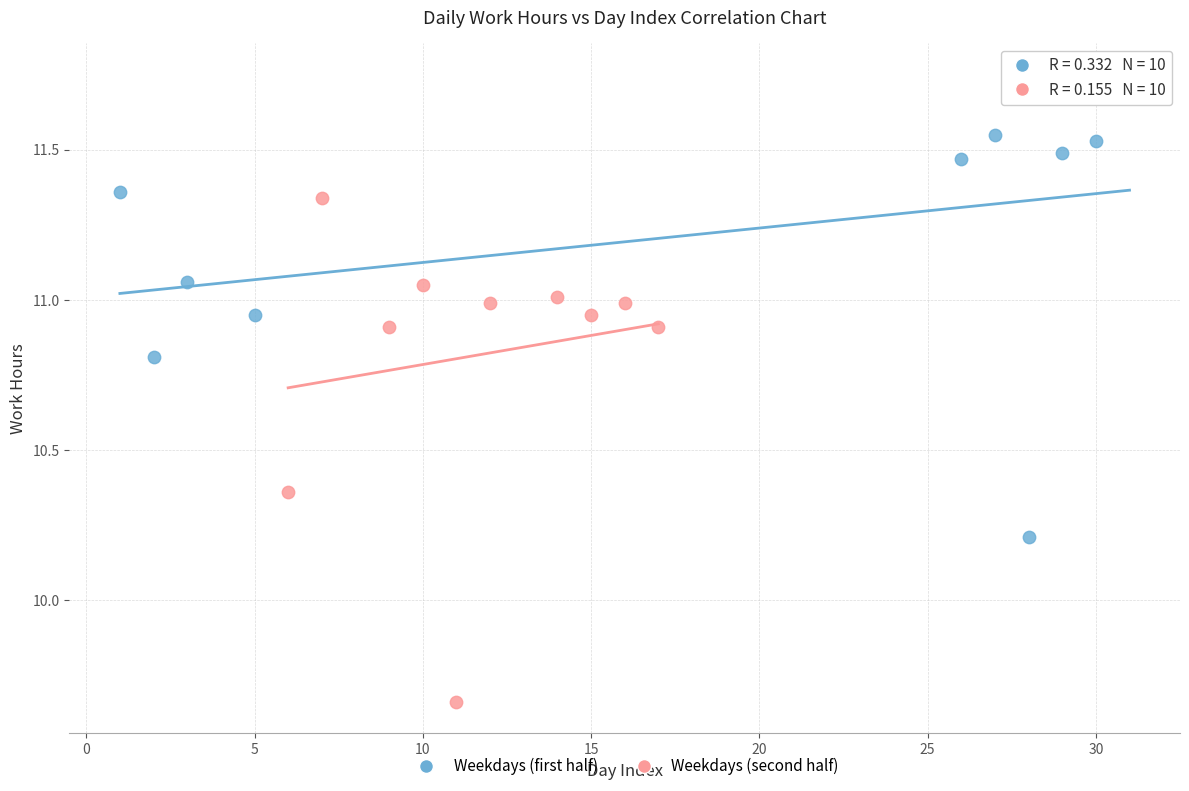

Which series has the largest Y range (max minus min)?

Weekdays (second half)